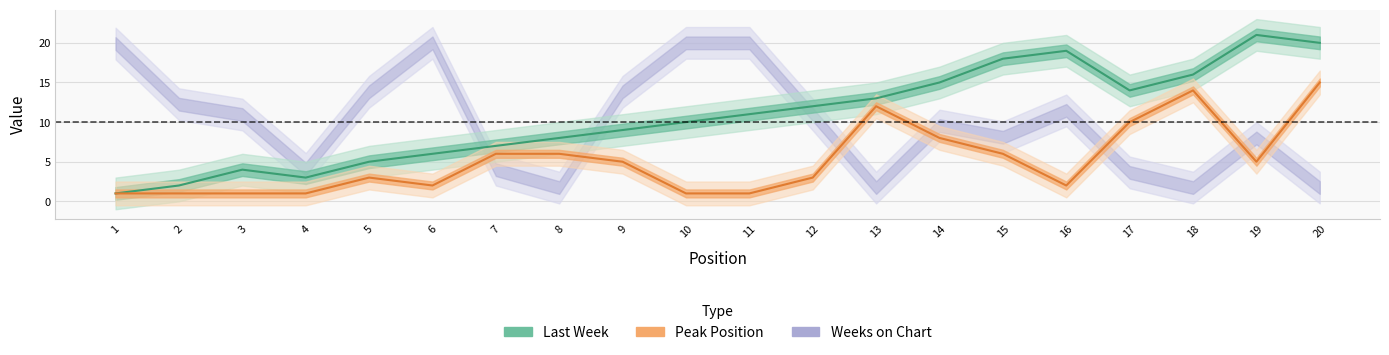

Where is Last Week nearest to the value 11?

11